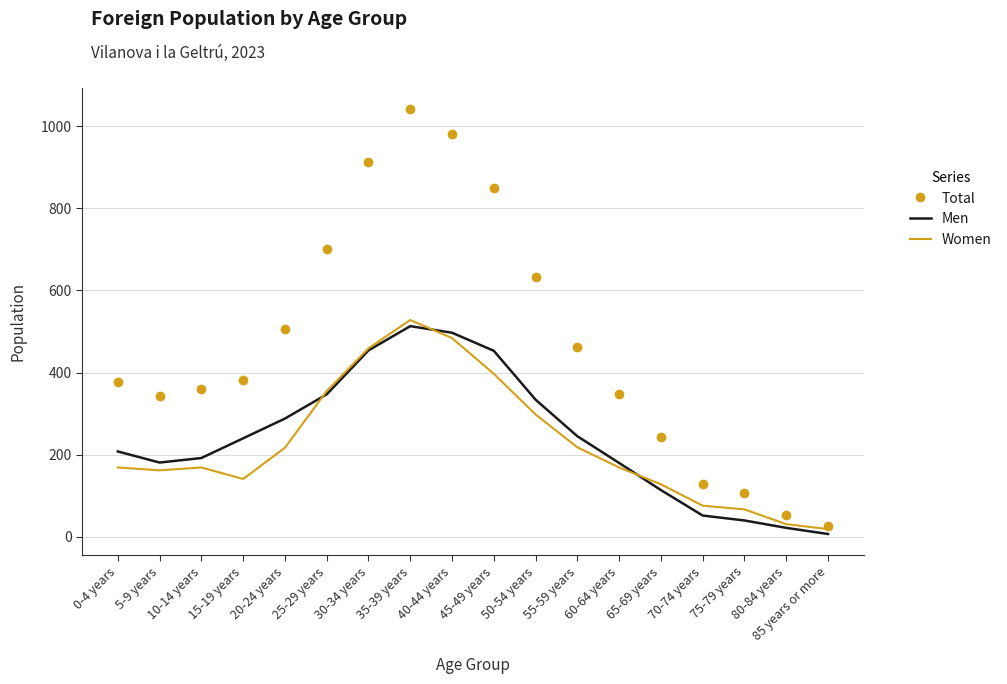

The value of Women at 70-74 years is 76. True or false?

True